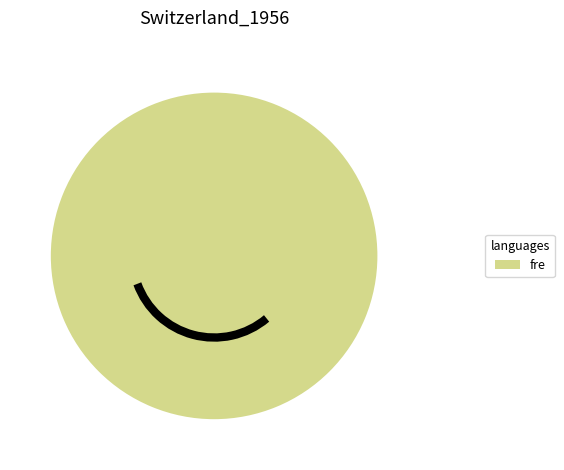

Does any single category account for the majority?

Yes